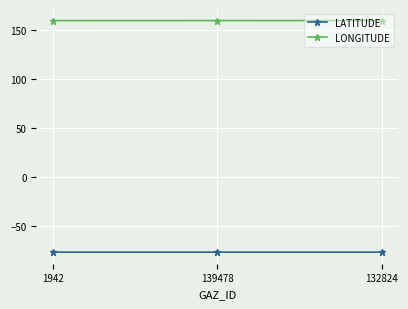

What is the difference between the highest and lowest values at 139478?

236.2